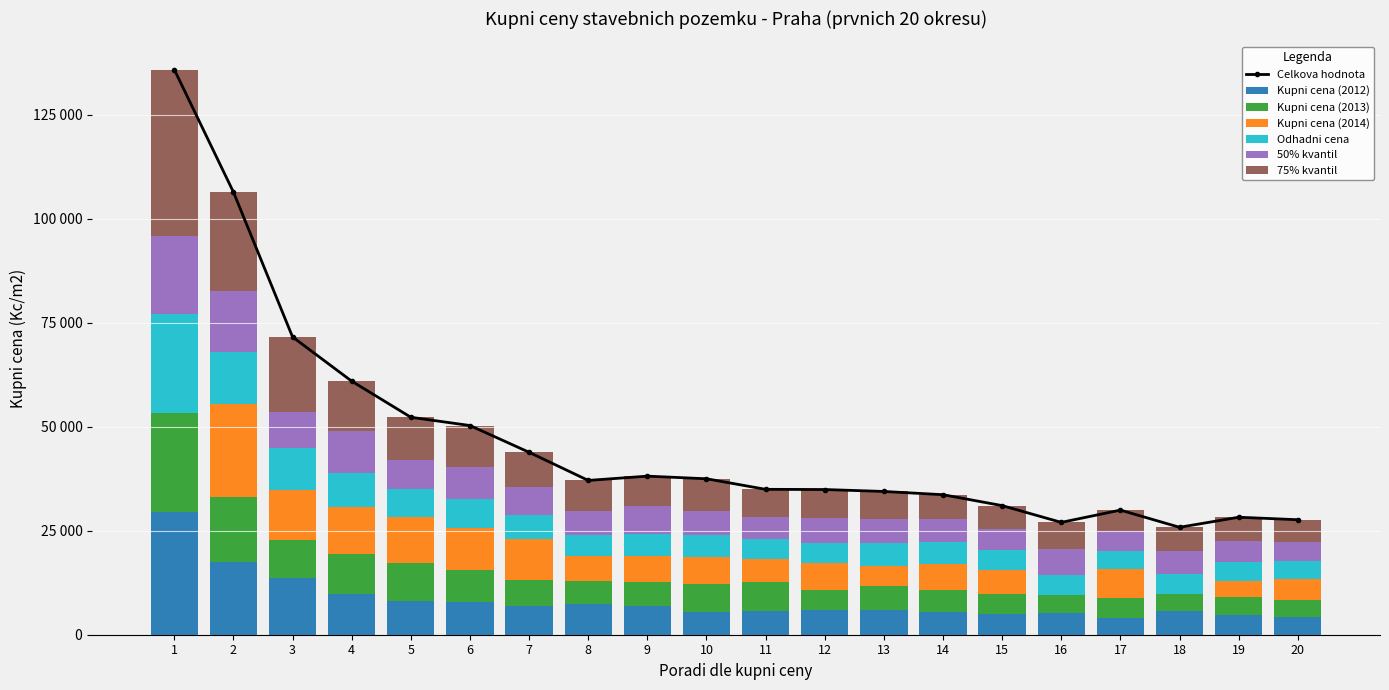

What is the sum of all 75% kvantil values?

204887